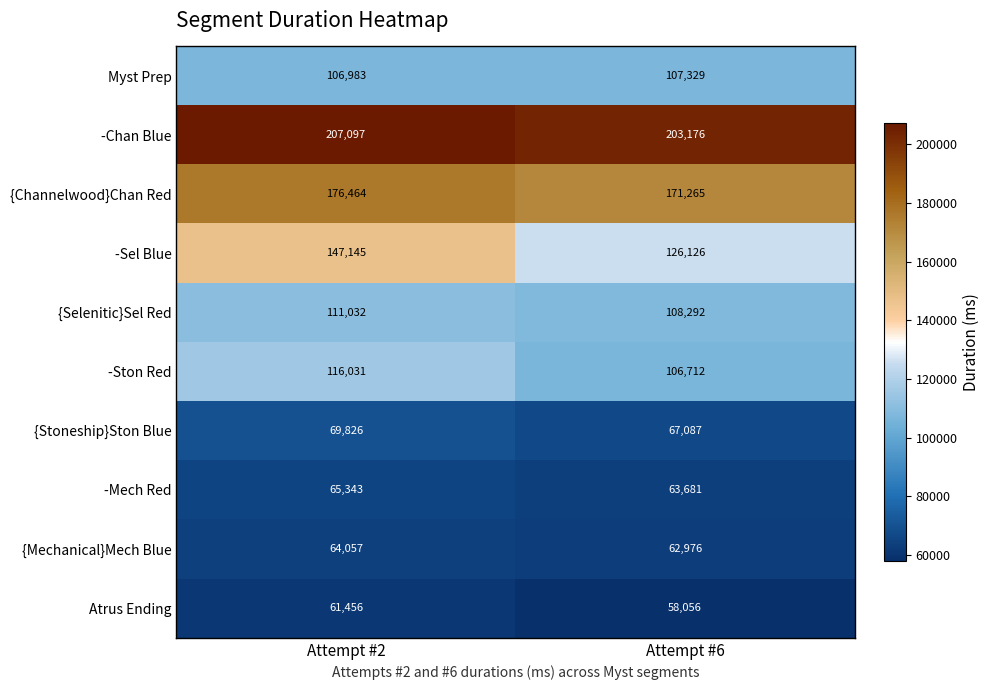

What is the difference between the maximum and minimum values in the -Ston Red series?

9319